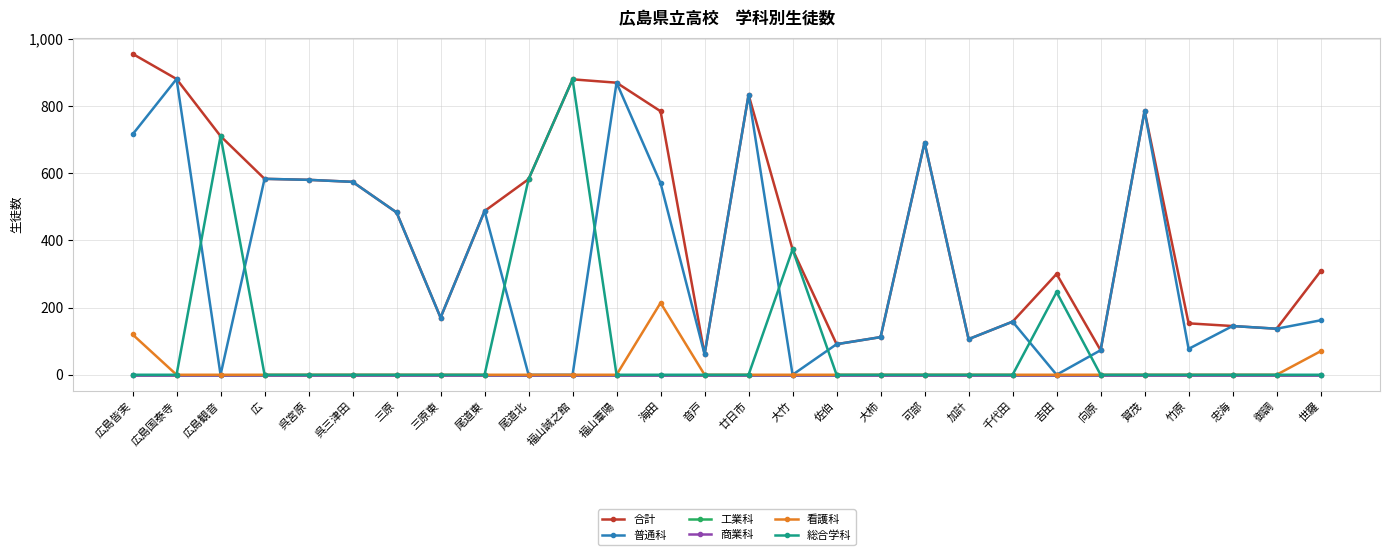

Does the chart have visible grid lines?

Yes